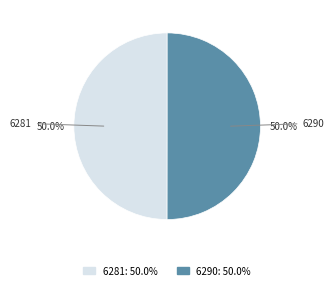

Is it true that 6290 is 50% of the pie?

True